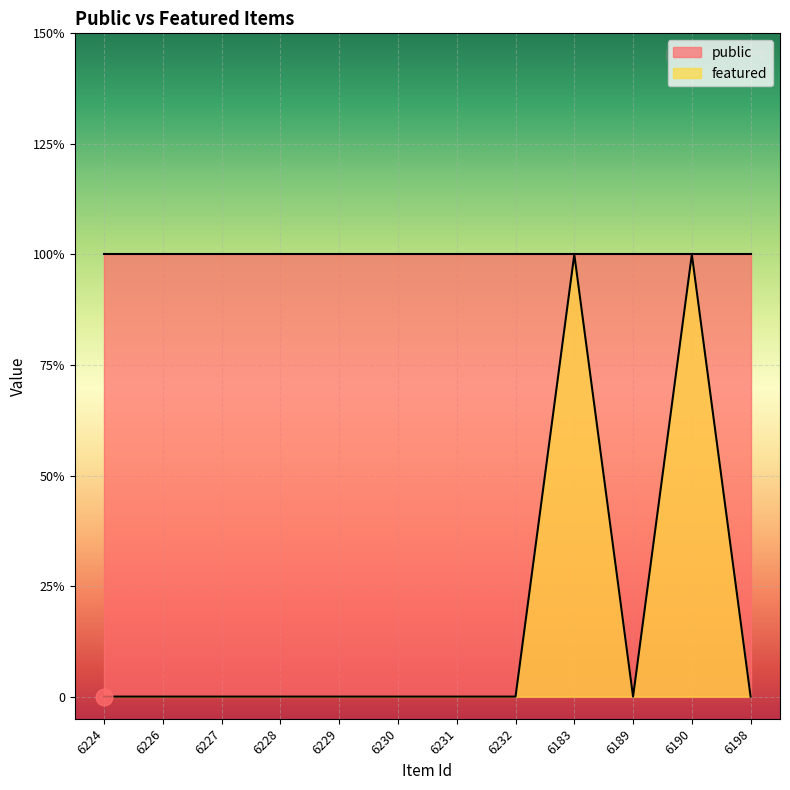

True or false: the data shows -1 at 6232.

False